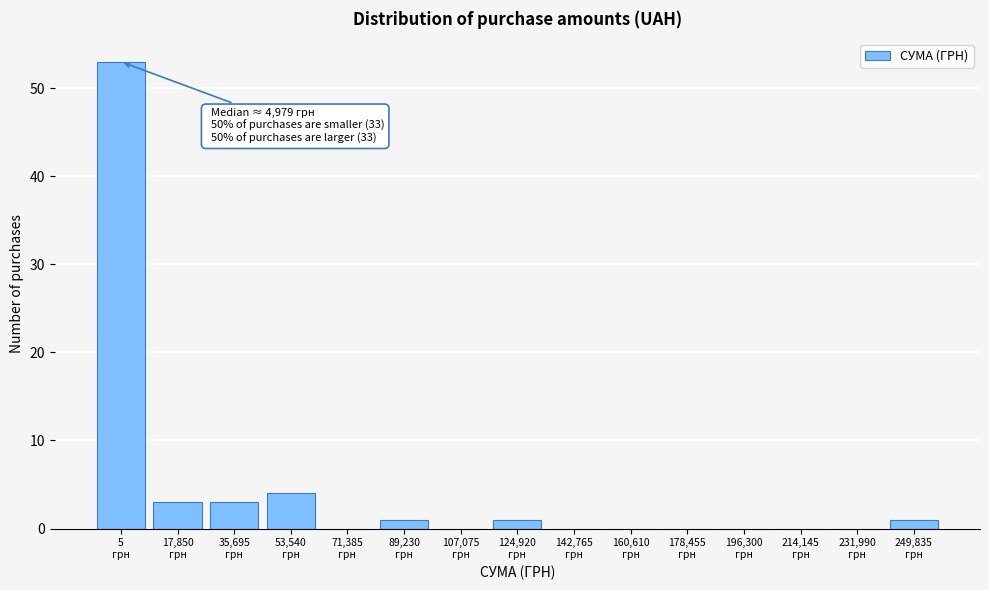

What is the sum of all values?

66